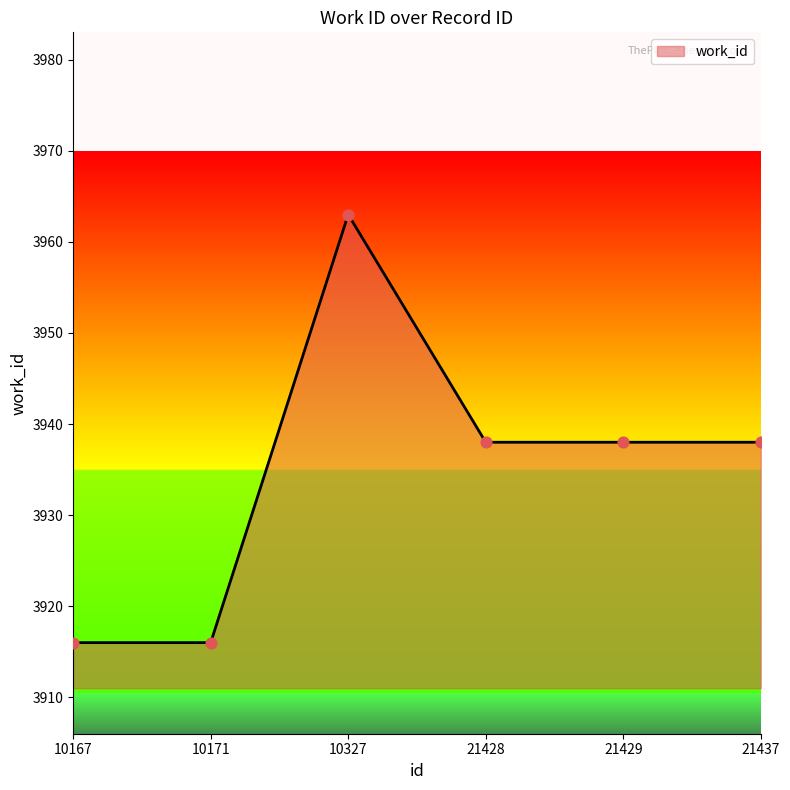

Which has a higher value, 21428 or 10171?

21428